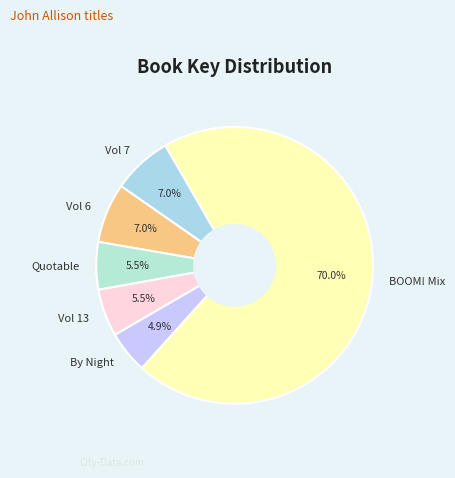

Is there any slice that represents more than half of the pie?

Yes